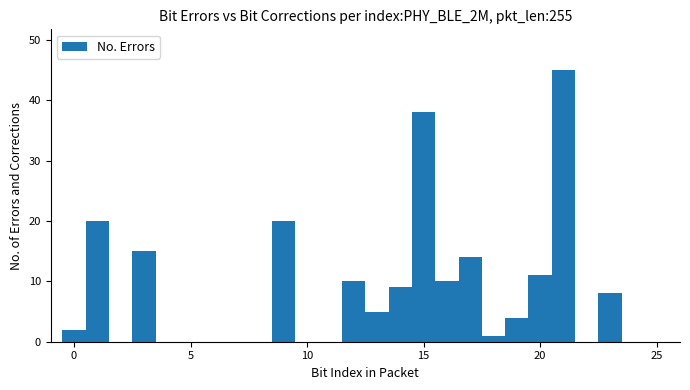

Around what value on the x-axis is the tallest bar? Give the approximate position of its centre, as read against the axis.

21.0